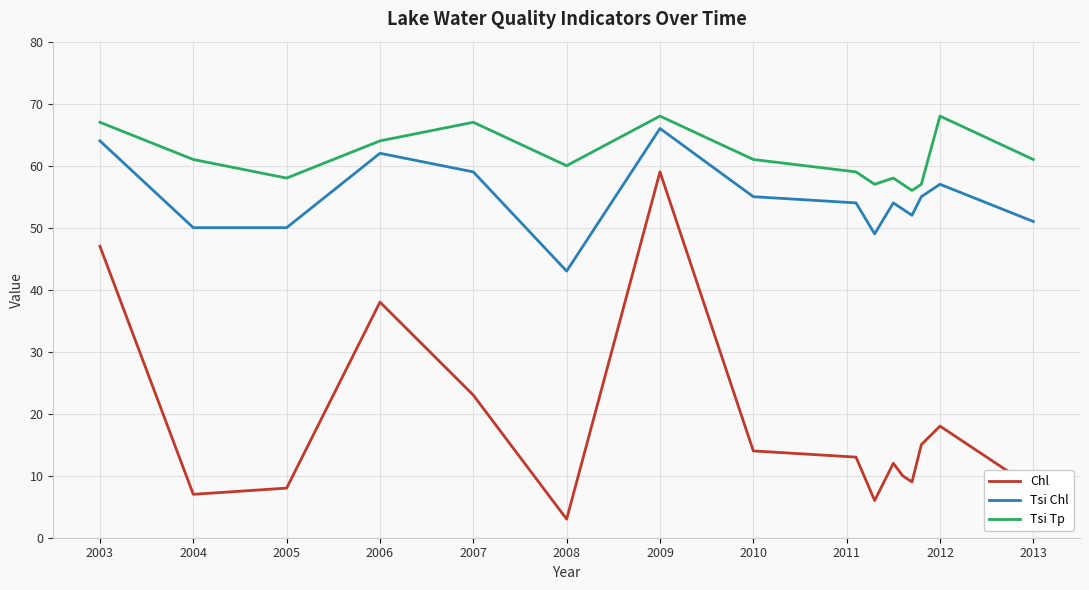

What is the minimum value for Tsi Tp?

56